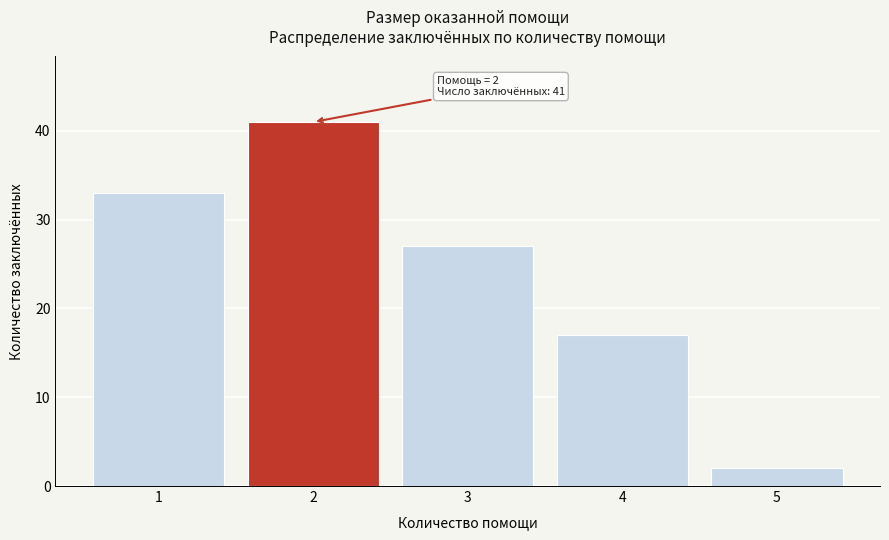

Reading right to left, extract all data points from this chart.

5=2	4=17	3=27	2=41	1=33